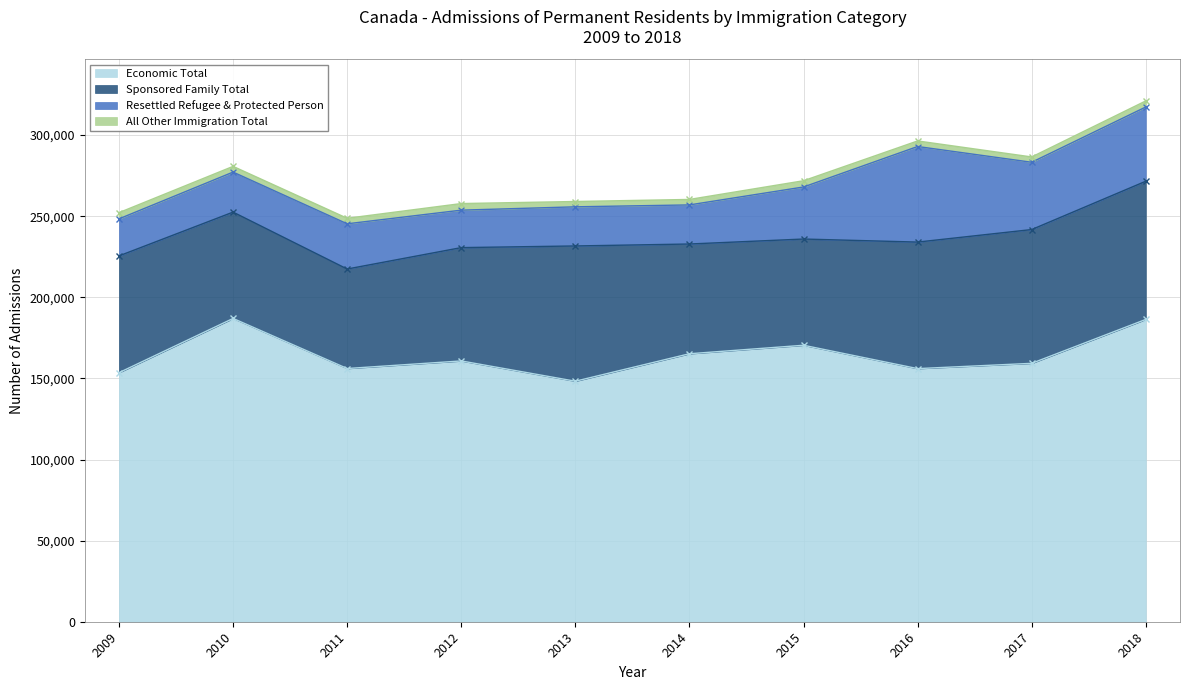

At which category does All Other Immigration Total reach its first local peak?

2012